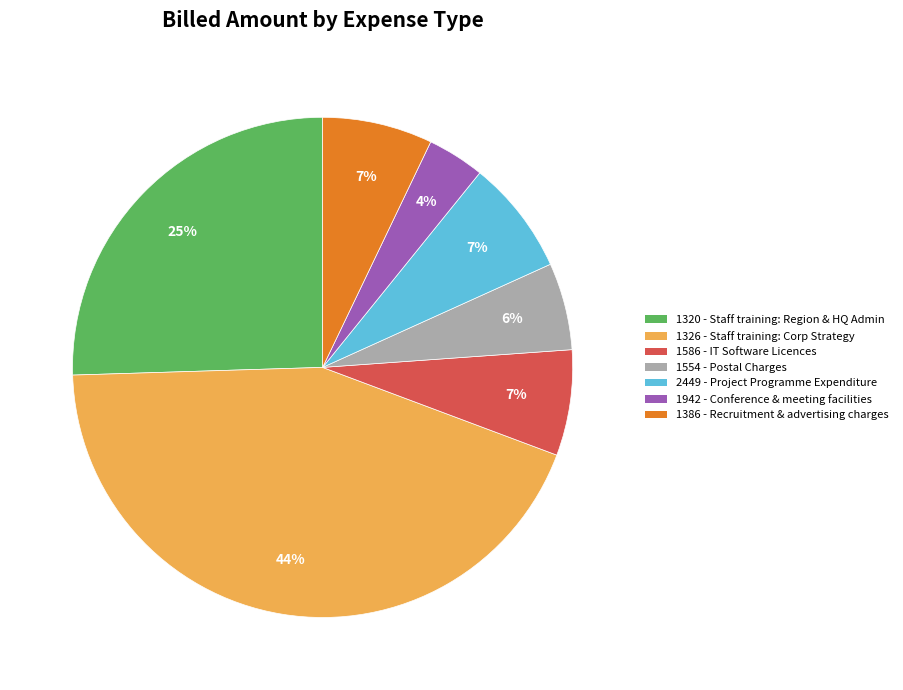

Is the sum of 1942 - Conference & meeting facilities and 1326 - Staff training: Corp Strategy greater than half?

No